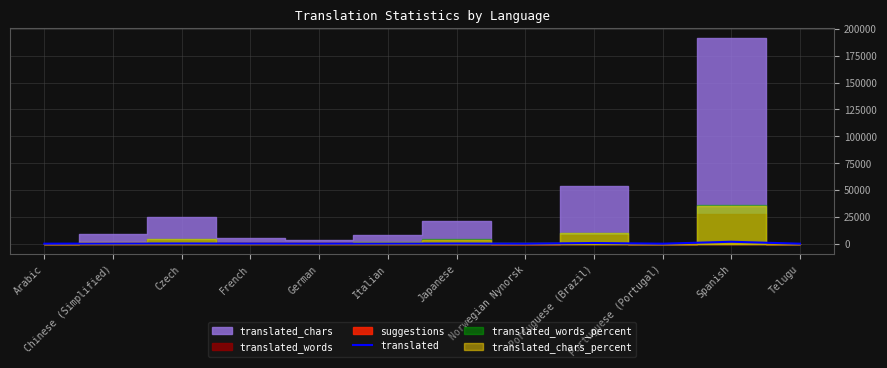

What position from the left is Telugu?

12